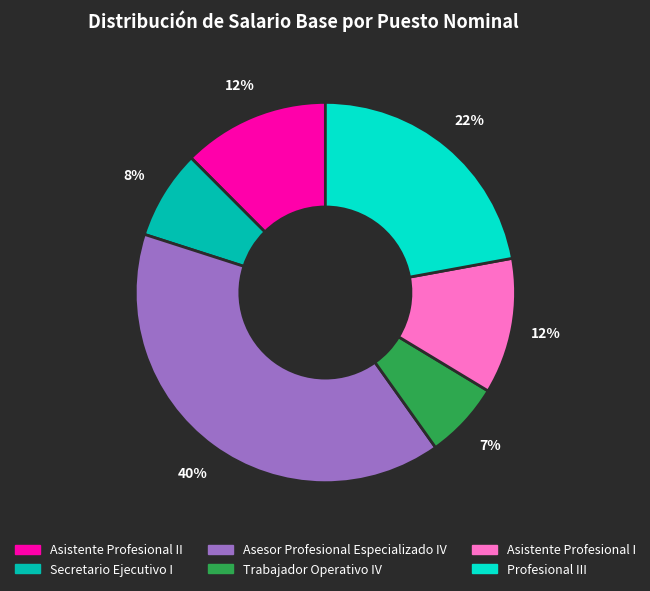

To the nearest percent, what is the average slice percentage?

17%